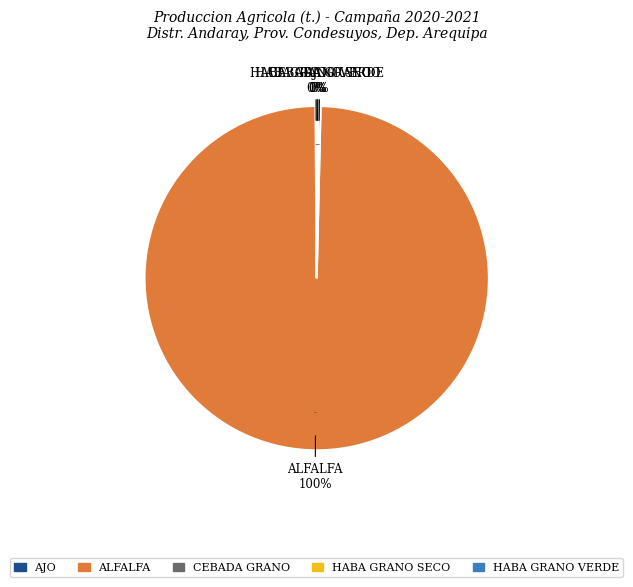

Which slice represents more than half of the pie?

ALFALFA